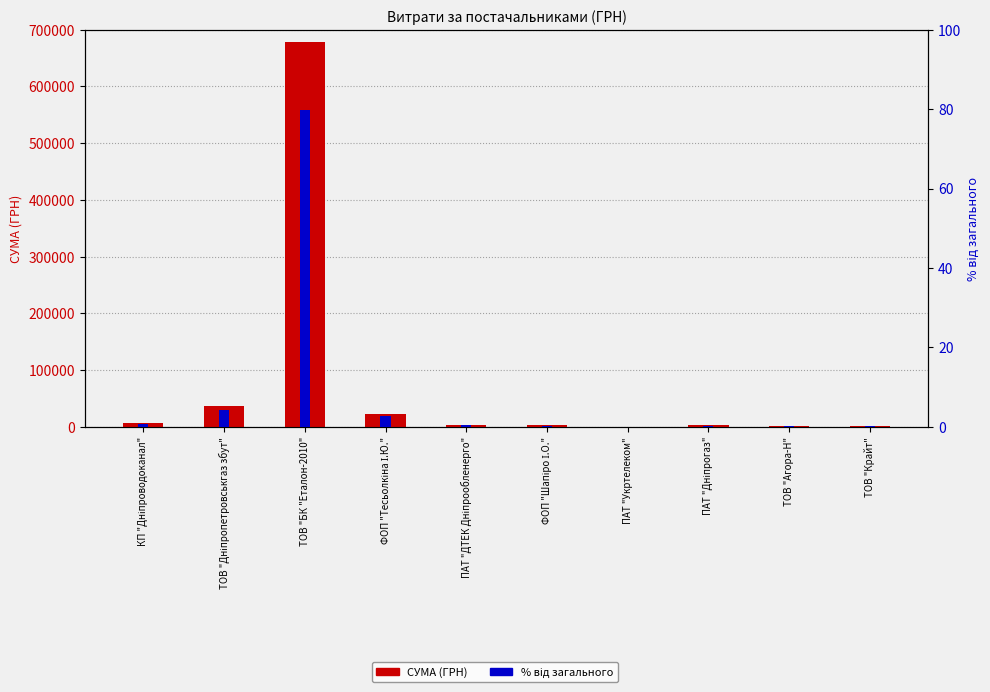

Which series has the largest total across all categories?

СУМА (ГРН)